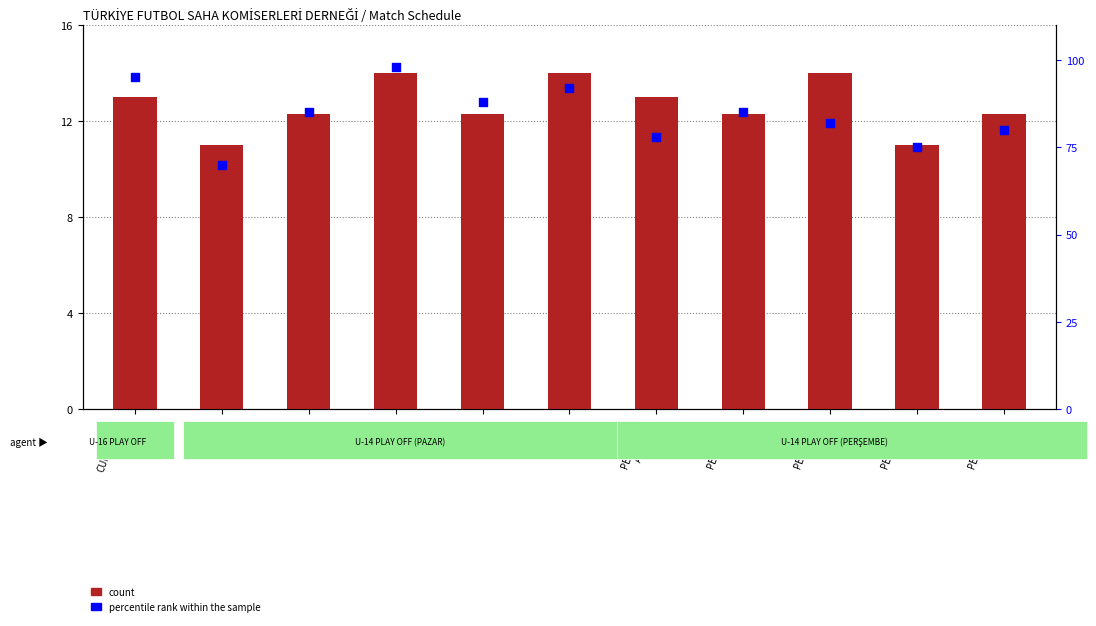

At how many categories does at least one series exceed 53?

11